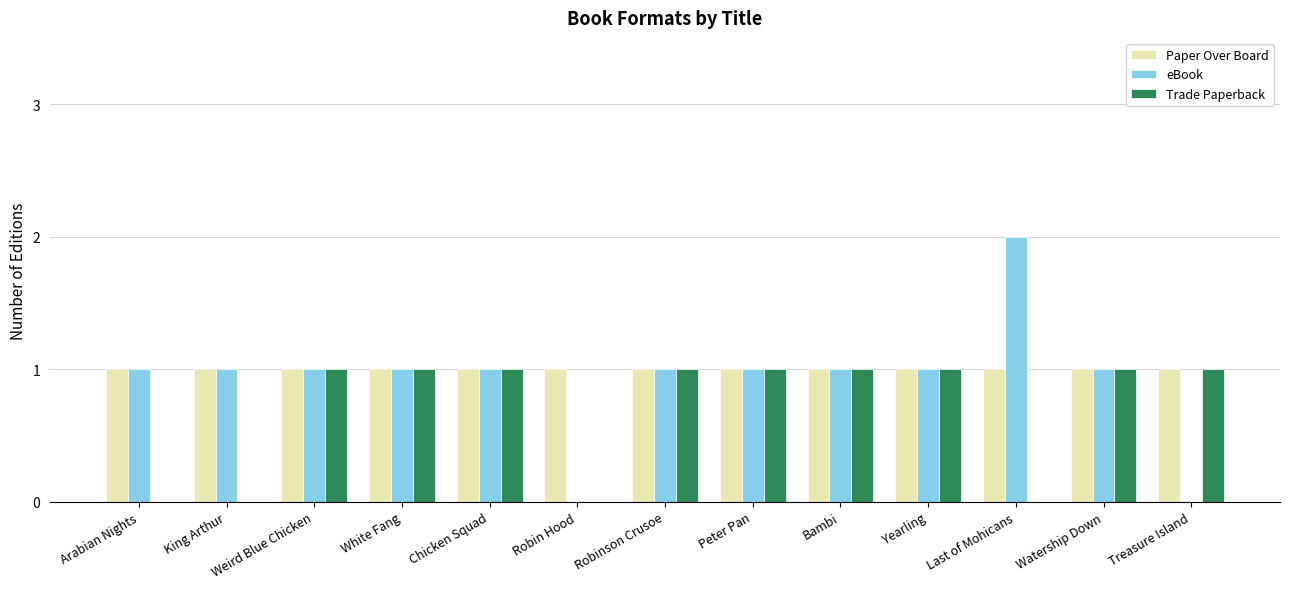

The Trade Paperback series shows 0 at Yearling. True or false?

False